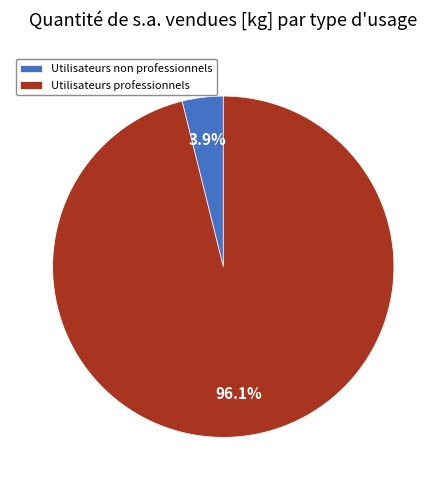

Which has a higher value, Utilisateurs professionnels or Utilisateurs non professionnels?

Utilisateurs professionnels